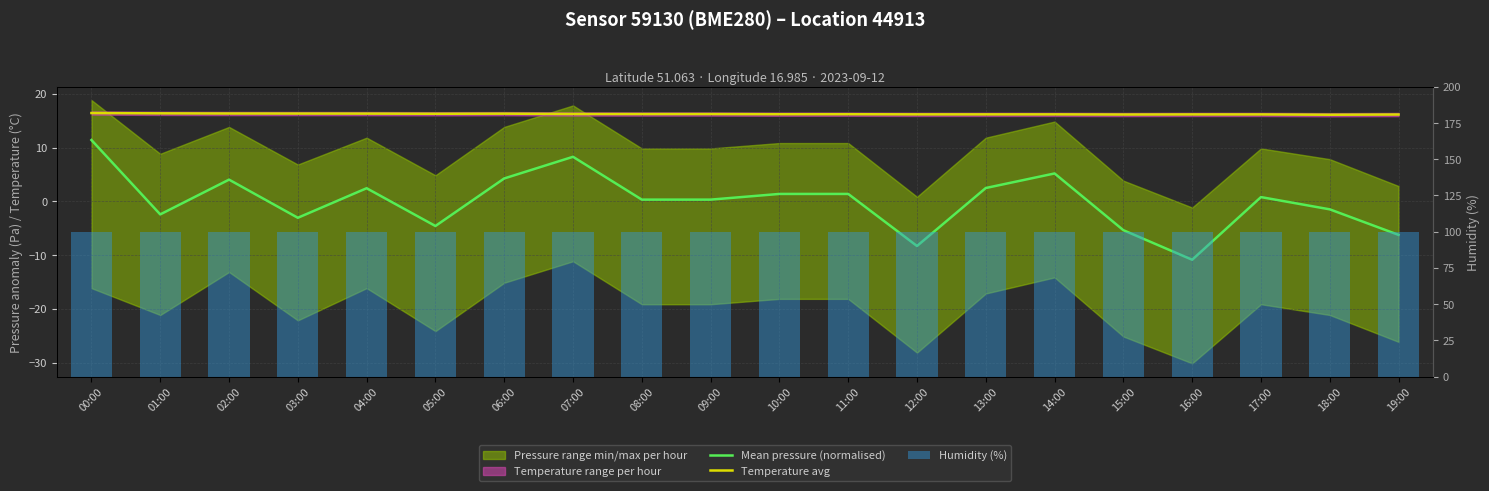

What is the total value across all series at 09:00?

116.6